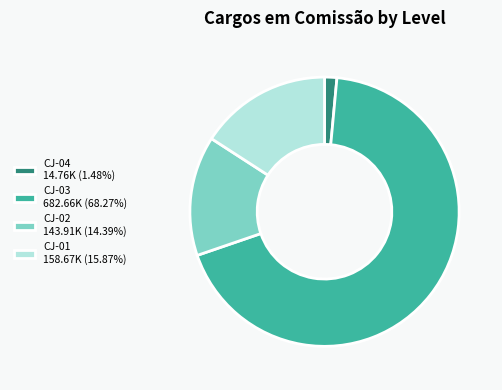

Is the sum of CJ-03 682.66K (68.27%) and CJ-02 143.91K (14.39%) greater than half?

Yes